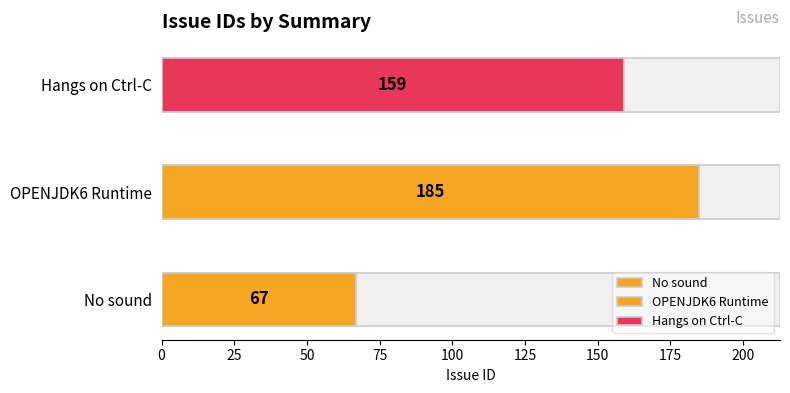

What is the sum of the values at No sound and OPENJDK6_B25_SDK_OS2_GA3 Runtime?

252